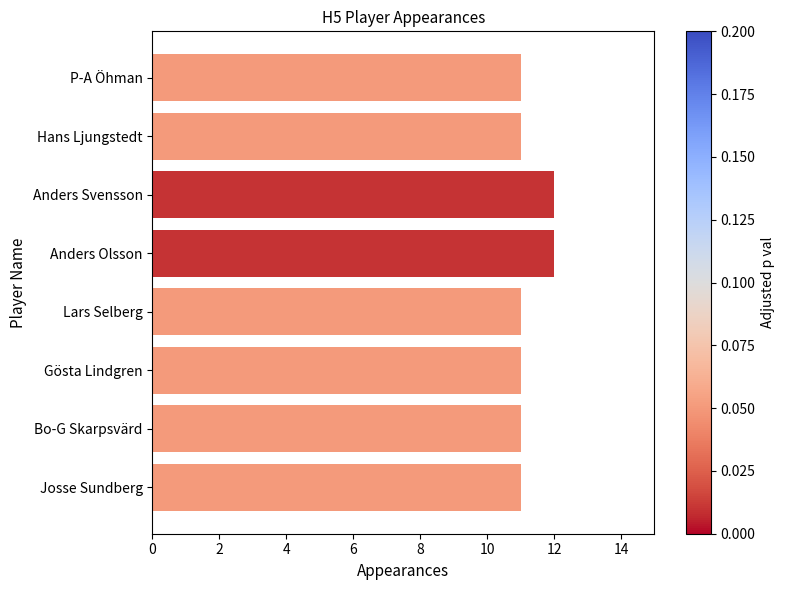

What is the greatest value displayed?

12